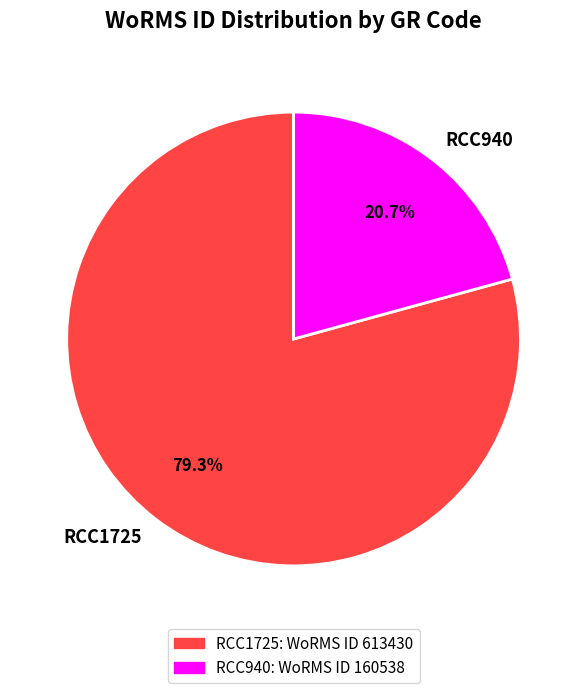

Does any single category account for the majority?

Yes